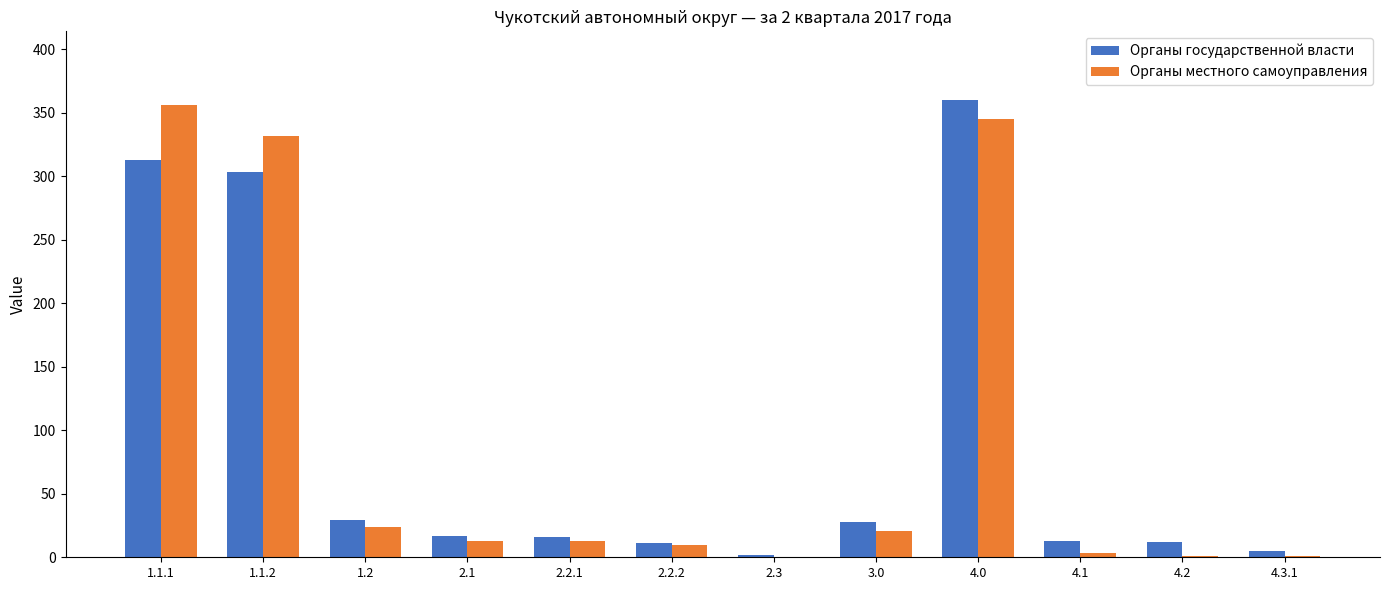

What is the highest value of the Органы местного самоуправления series?

356